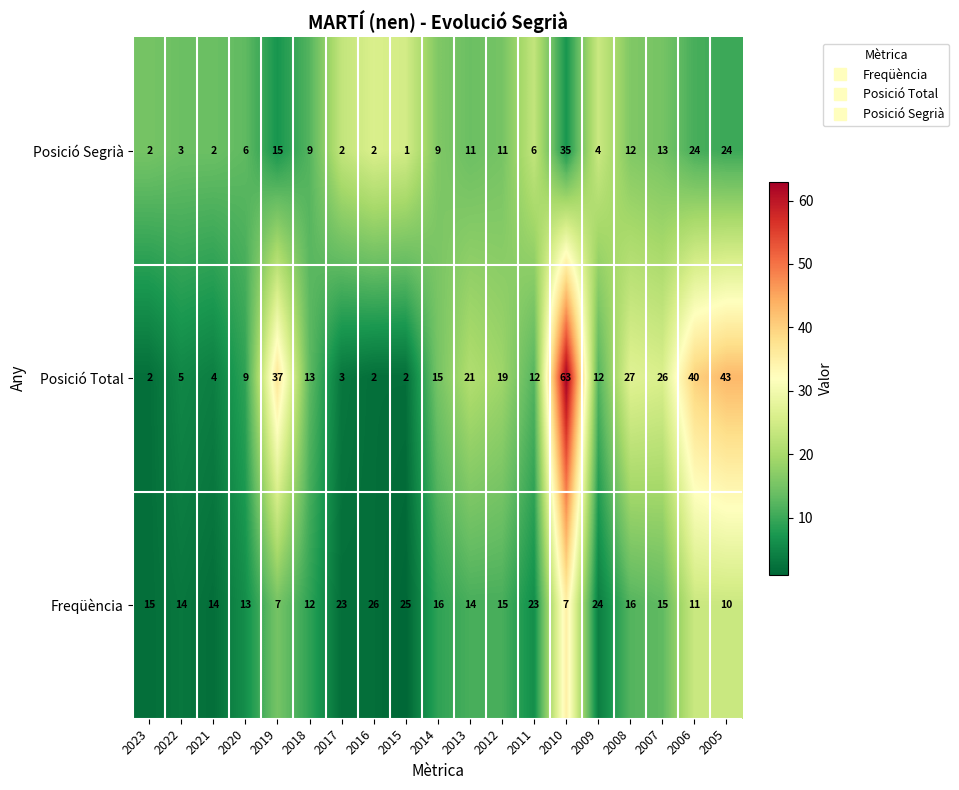

What is the maximum value shown in the chart?

63